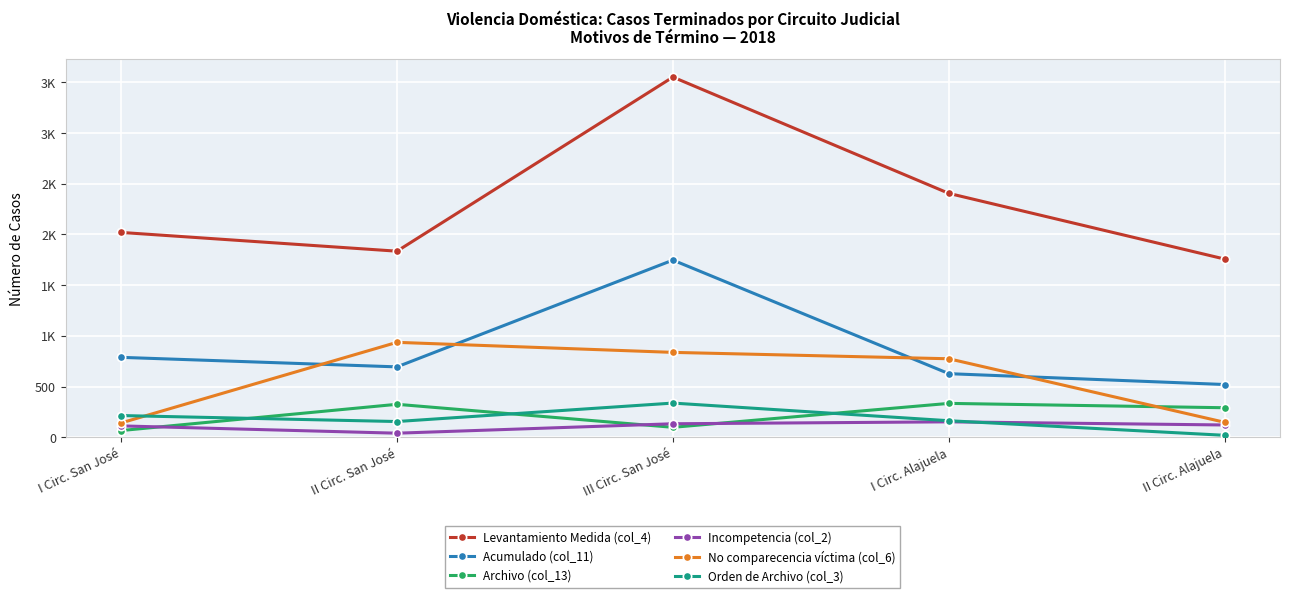

Between III Circ. San José and I Circ. Alajuela, which is larger?

III Circ. San José